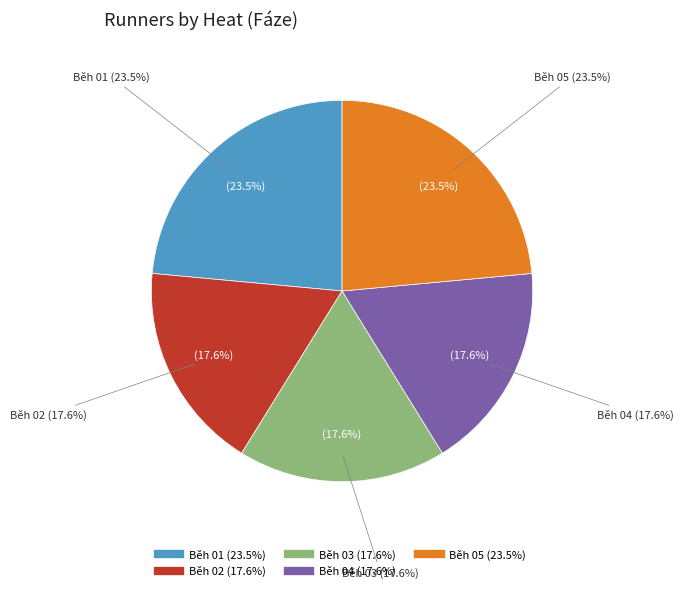

Which slice is the smallest?

Běh 02